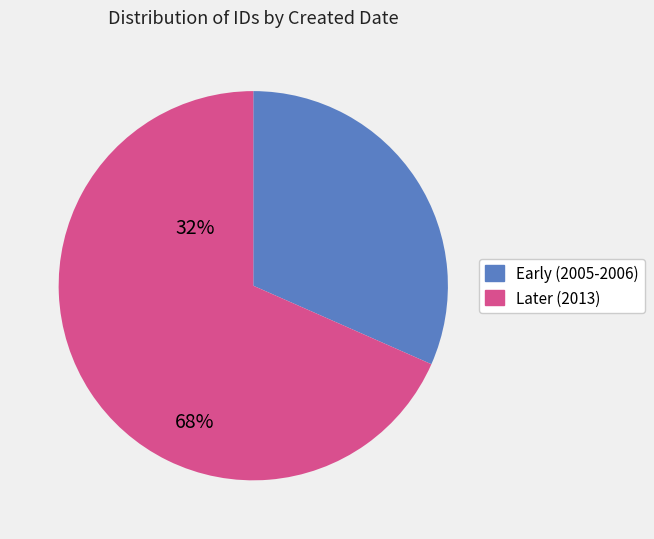

Is there a majority slice in this chart?

Yes